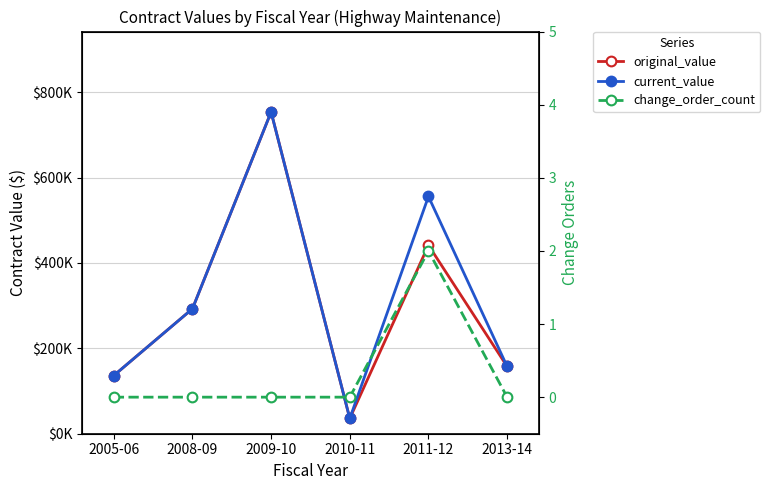

At which category does current_value reach its first local peak?

2009-10